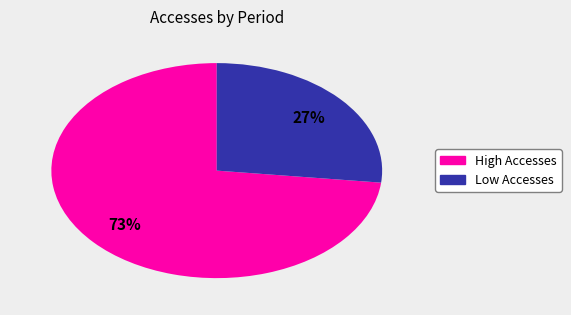

To the nearest percent, what is the difference between the largest and smallest slice percentages?

46%